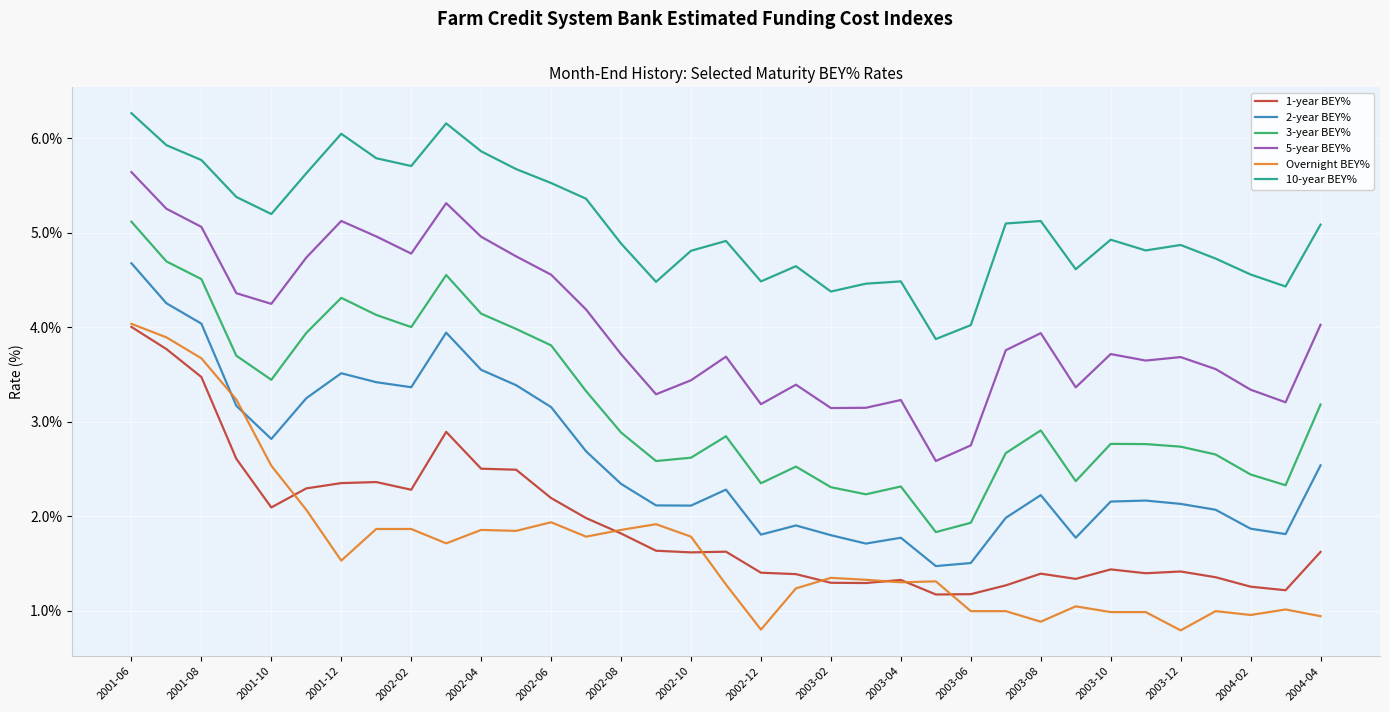

True or false: 2-year BEY% and 5-year BEY% intersect in this chart.

False